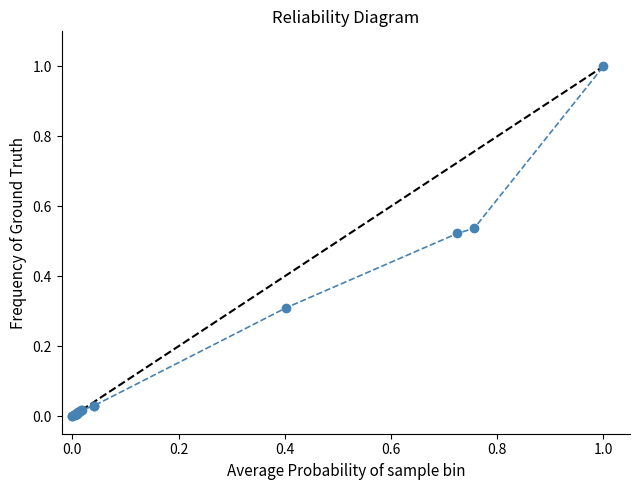

True or false: the data has more than 0 interior local peaks.

True